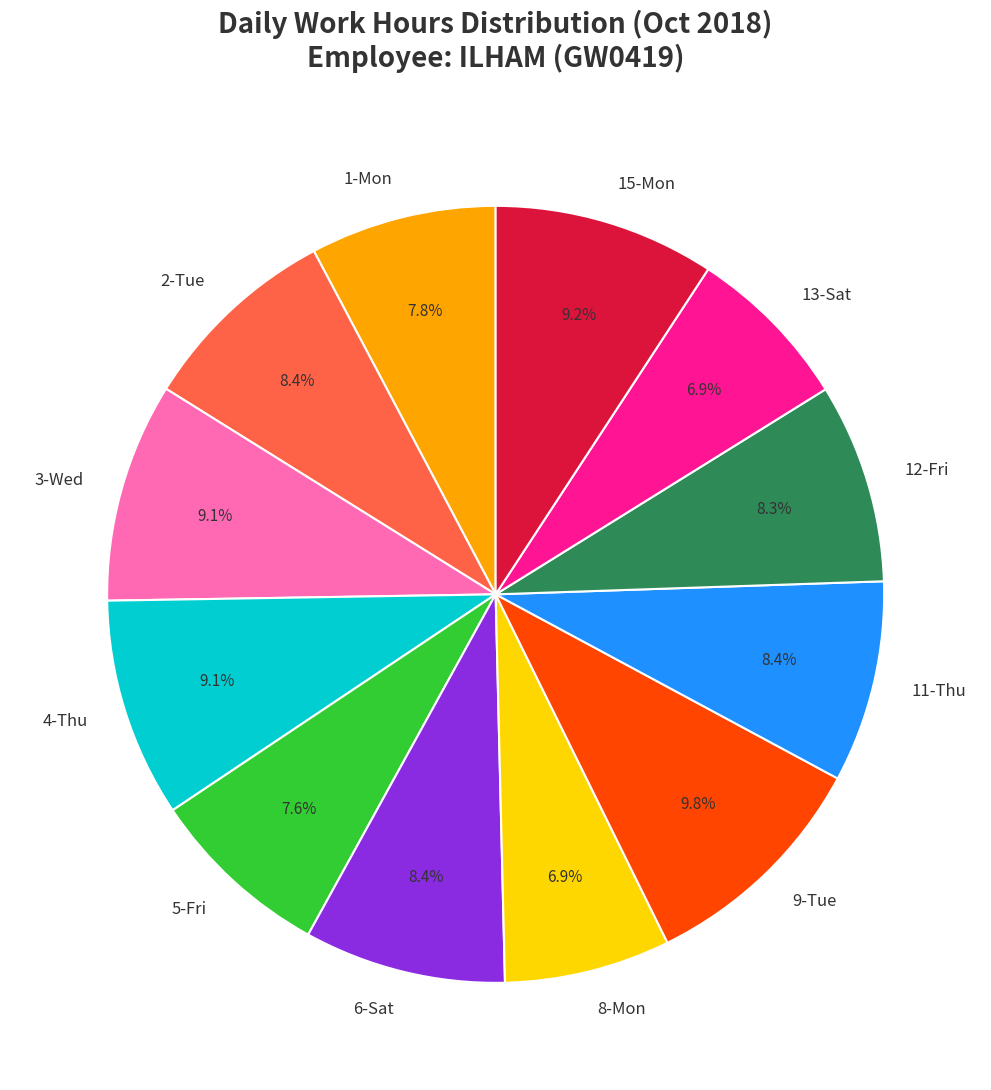

Which category has the biggest portion of the pie?

9-Tue